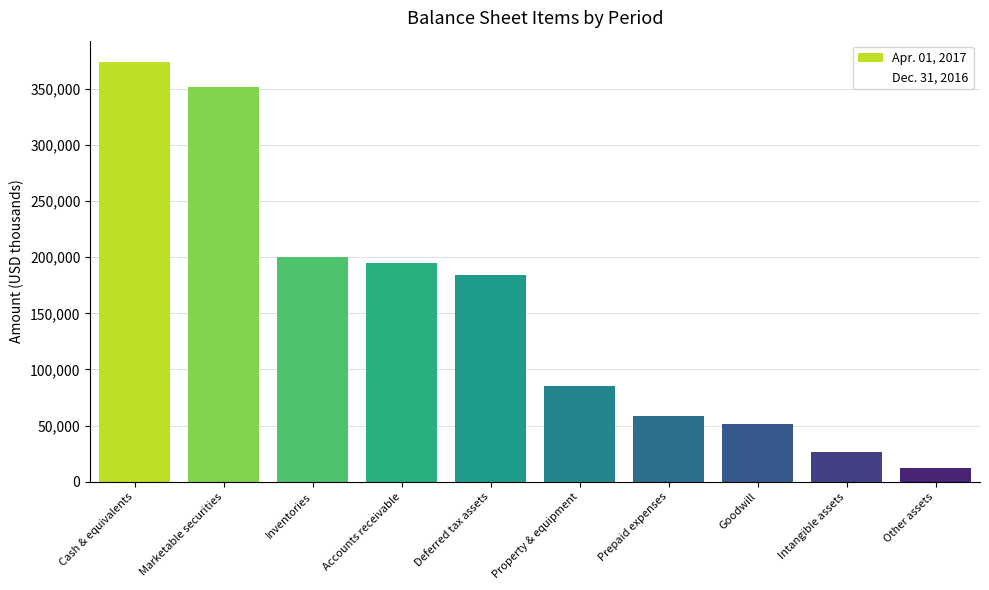

Which label corresponds to the largest value in the chart?

Cash & equivalents